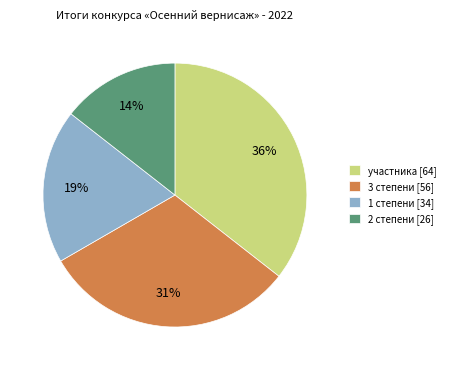

To the nearest percent, what percentage of the pie is участника?

36%